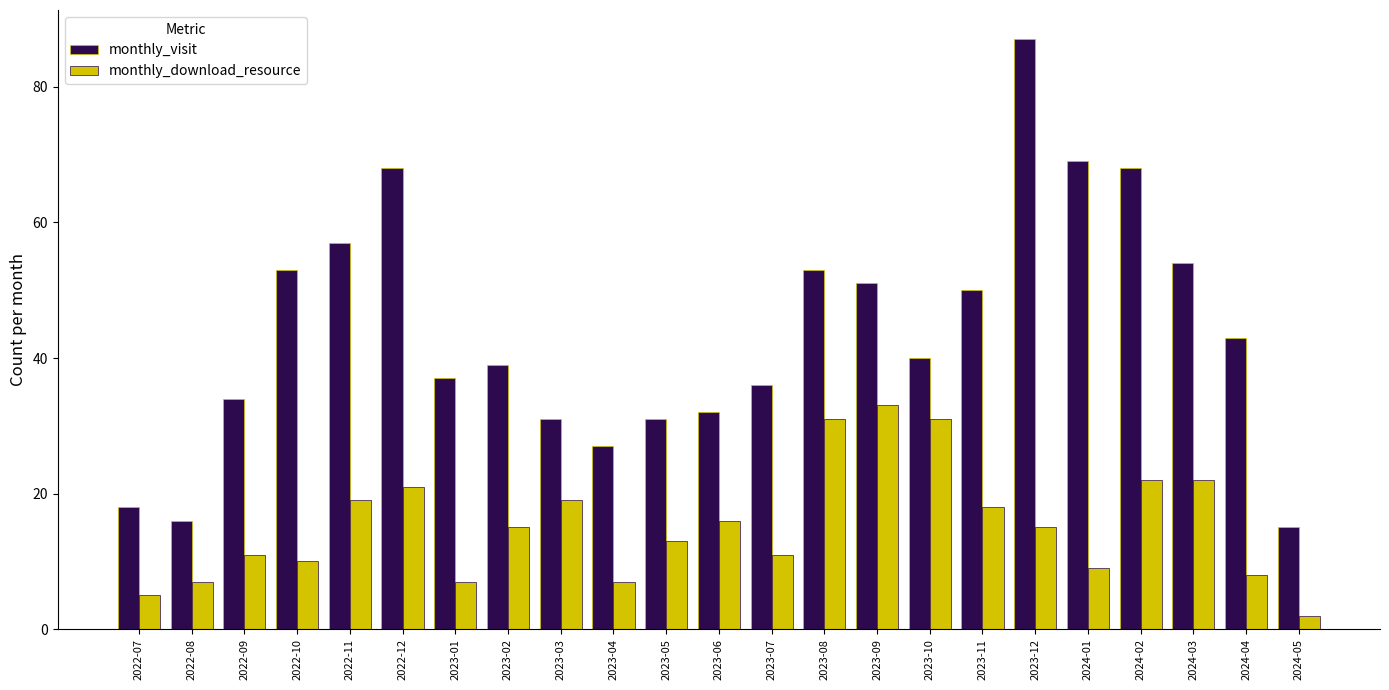

At how many categories does at least one series exceed 58?

4